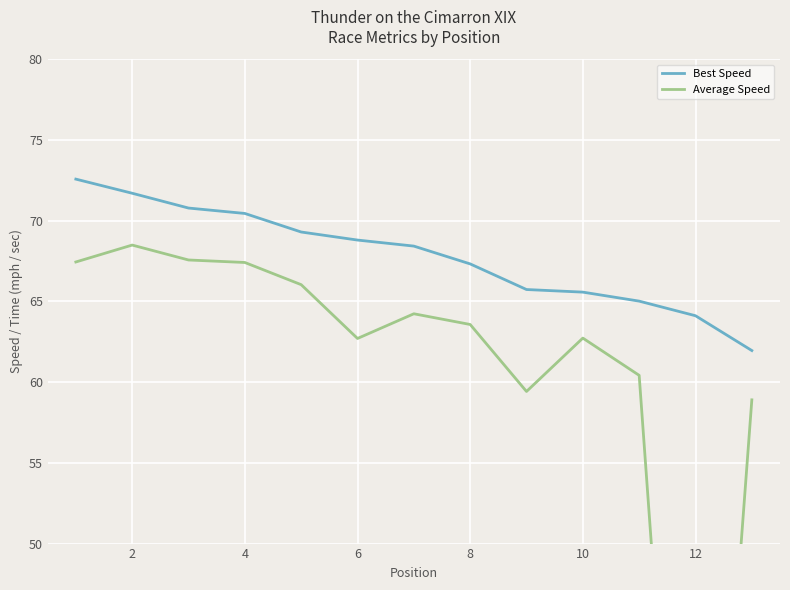

Is it true that Best Speed equals 70.4 at 4?

True